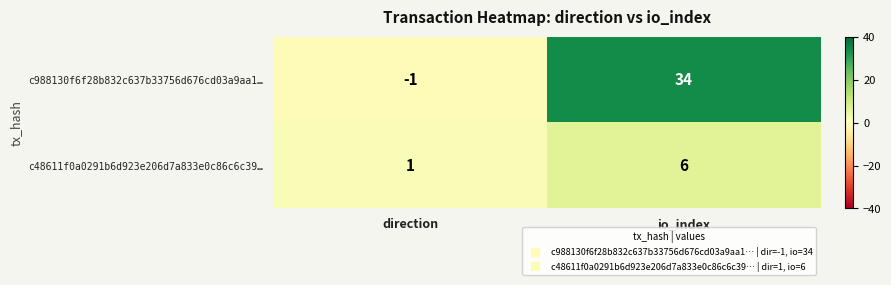

Is it true that c988130f6f28b832c637b33756d676cd03a9aa1… equals -1 at direction?

True